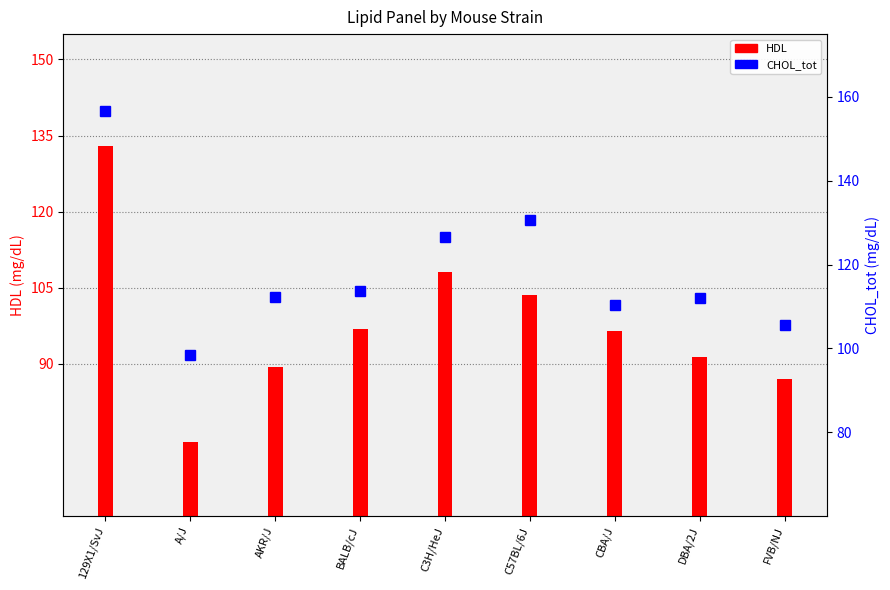

Is it true that CHOL_tot equals 41.1 at AKR/J?

False